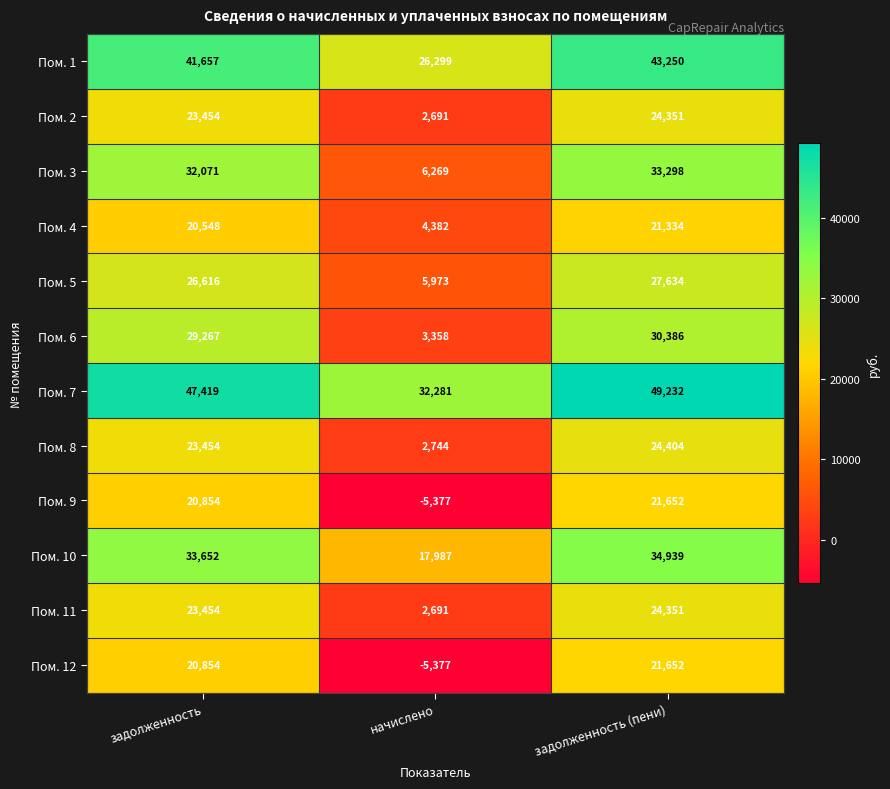

True or false: Пом. 2 has a value of 41938 at задолженность.

False